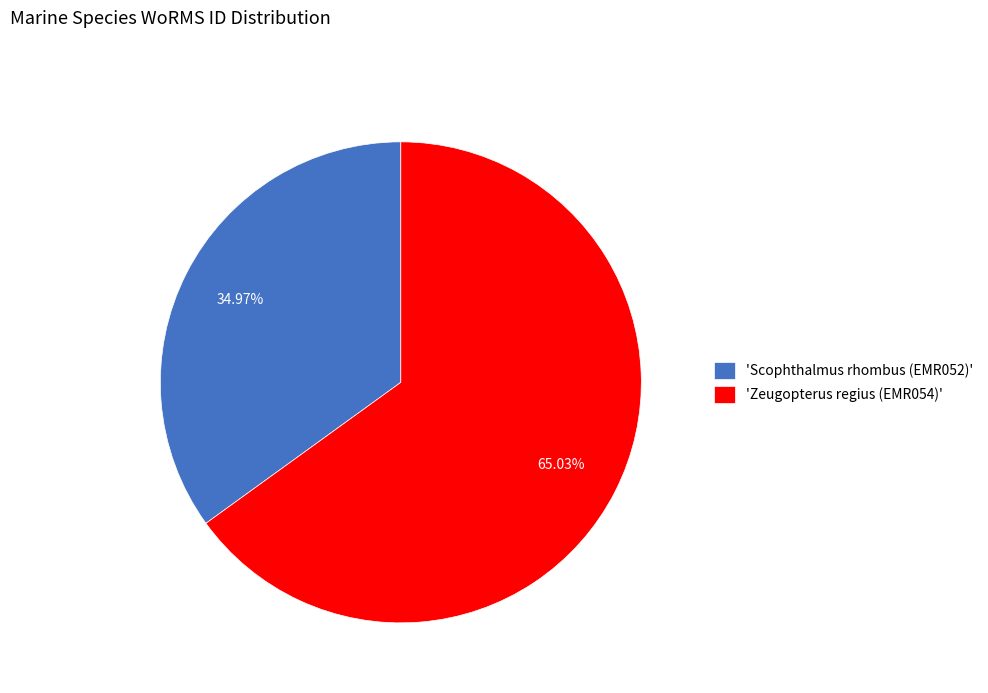

Is there any slice that represents more than half of the pie?

Yes